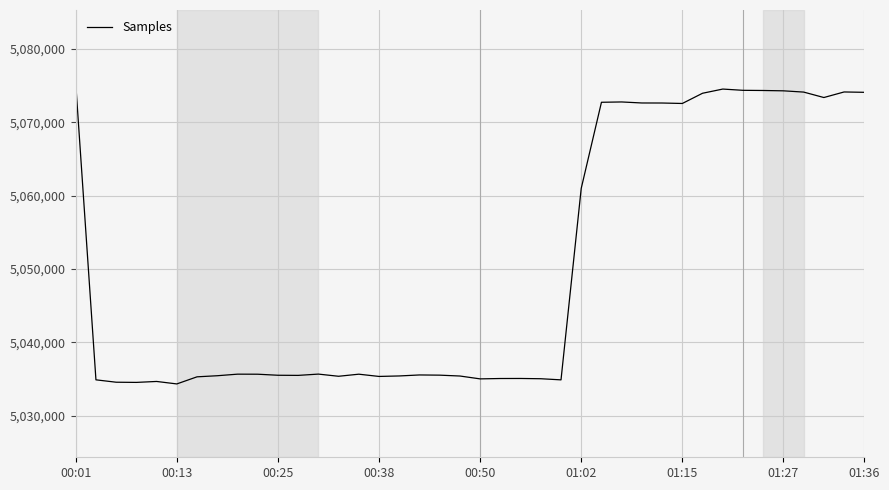

What is the difference between the maximum and minimum values?

40977